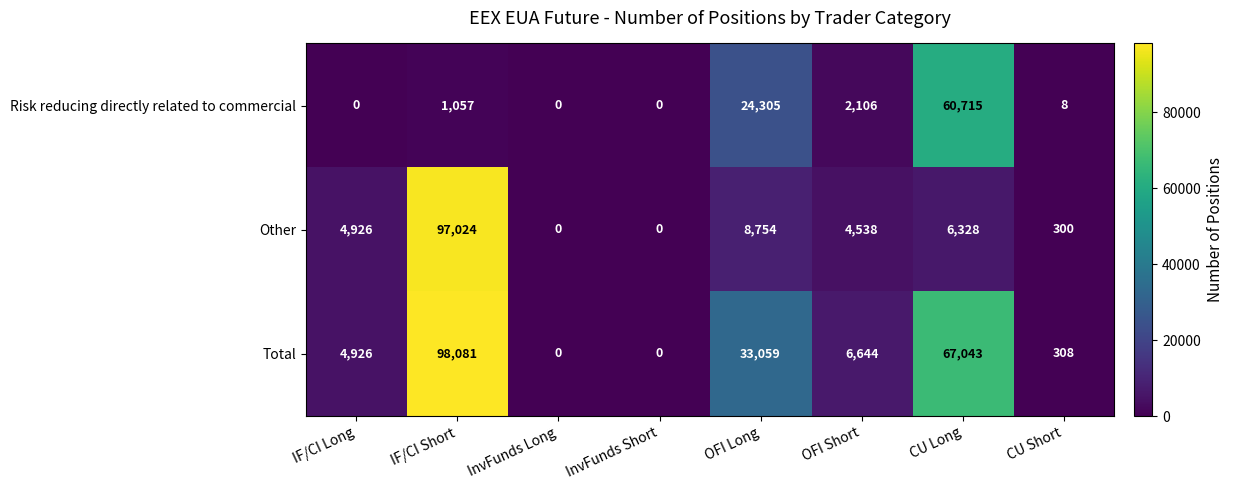

What is the spread (max minus min) of values at CU Long?

60715